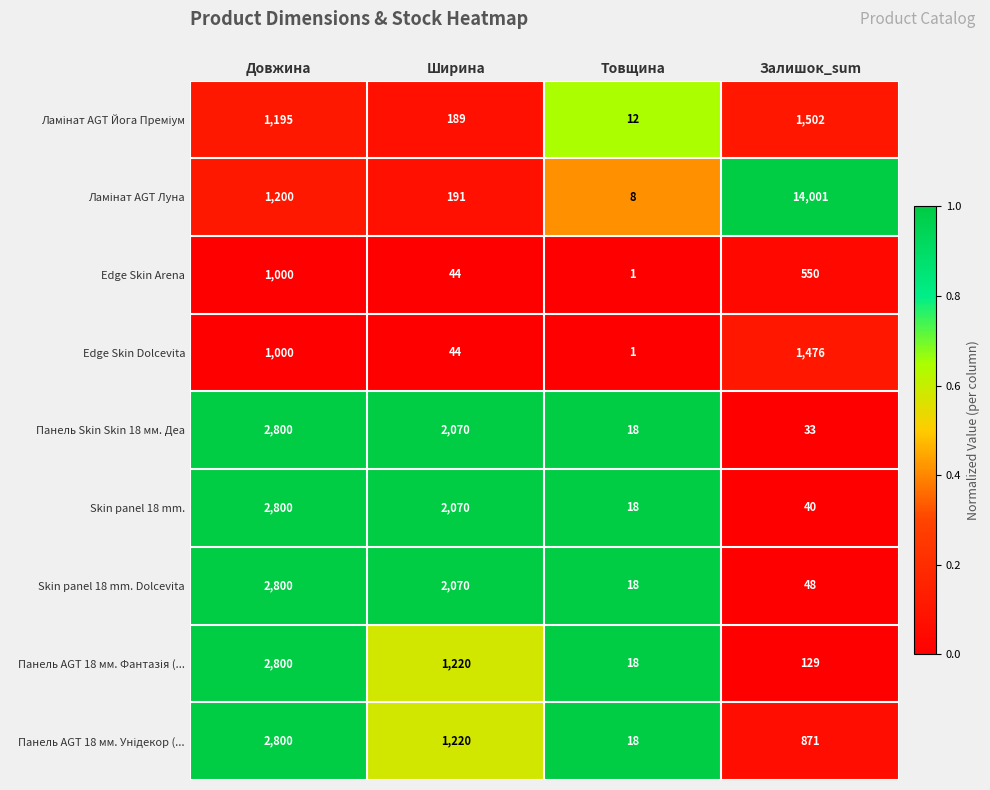

At which category does the chart reach its peak across all series?

Залишок_sum